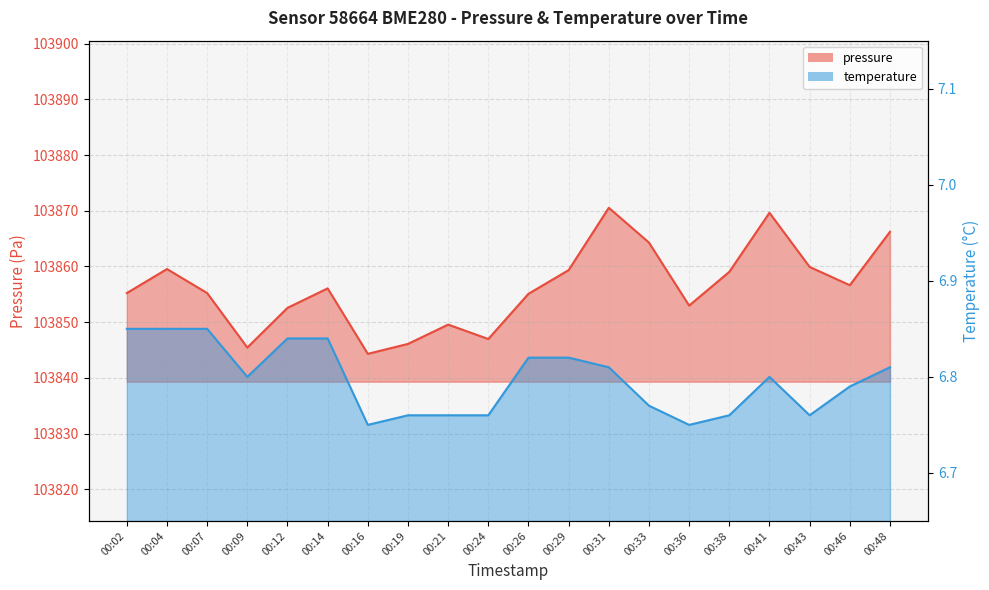

Where is the first local minimum for pressure?

00:09